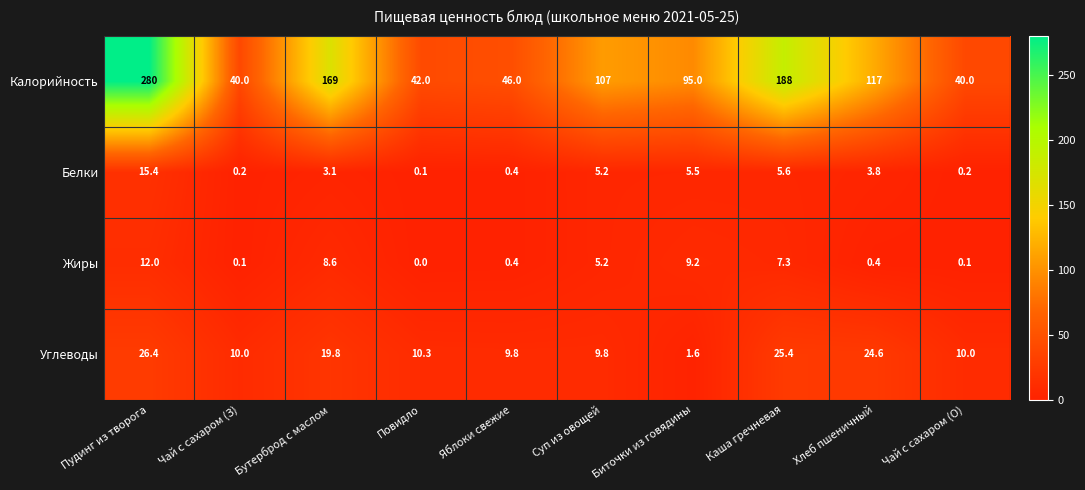

Rank the series by their maximum value, from highest to lowest.

Калорийность, Углеводы, Белки, Жиры